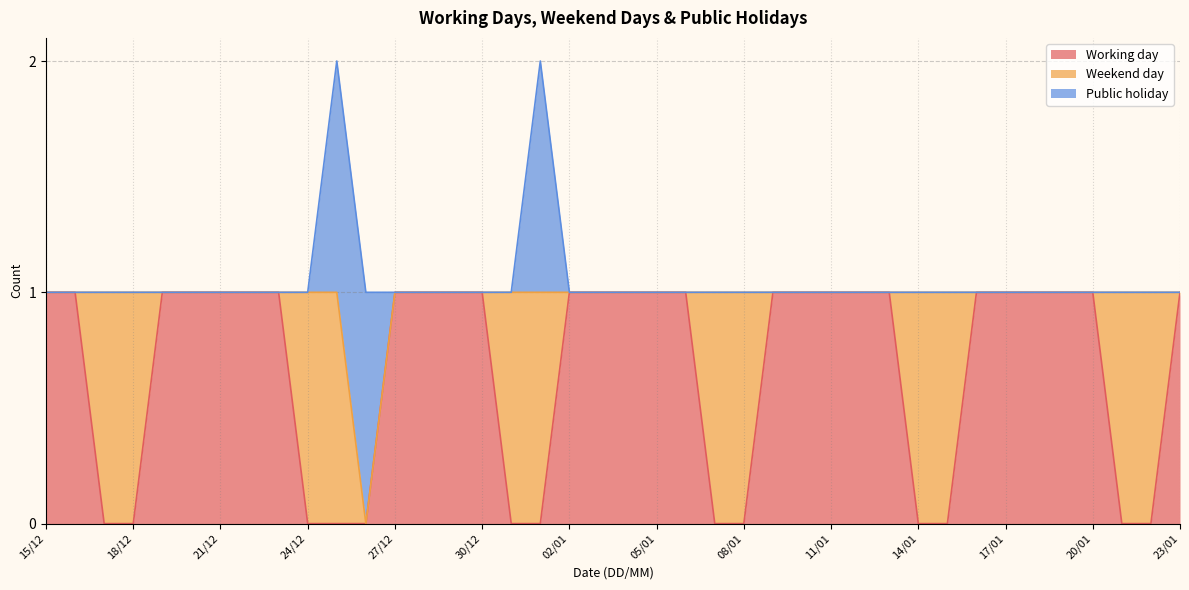

Reading left to right, list all the values displayed in this chart.

Working day: 15/12=1	16/12=1	17/12=0	18/12=0	19/12=1	20/12=1	21/12=1	22/12=1	23/12=1	24/12=0	25/12=0	26/12=0	27/12=1	28/12=1	29/12=1	30/12=1	31/12=0	01/01=0	02/01=1	03/01=1	04/01=1	05/01=1	06/01=1	07/01=0	08/01=0	09/01=1	10/01=1	11/01=1	12/01=1	13/01=1	14/01=0	15/01=0	16/01=1	17/01=1	18/01=1	19/01=1	20/01=1	21/01=0	22/01=0	23/01=1
Weekend day: 15/12=0	16/12=0	17/12=1	18/12=1	19/12=0	20/12=0	21/12=0	22/12=0	23/12=0	24/12=1	25/12=1	26/12=0	27/12=0	28/12=0	29/12=0	30/12=0	31/12=1	01/01=1	02/01=0	03/01=0	04/01=0	05/01=0	06/01=0	07/01=1	08/01=1	09/01=0	10/01=0	11/01=0	12/01=0	13/01=0	14/01=1	15/01=1	16/01=0	17/01=0	18/01=0	19/01=0	20/01=0	21/01=1	22/01=1	23/01=0
Public holiday: 15/12=0	16/12=0	17/12=0	18/12=0	19/12=0	20/12=0	21/12=0	22/12=0	23/12=0	24/12=0	25/12=1	26/12=1	27/12=0	28/12=0	29/12=0	30/12=0	31/12=0	01/01=1	02/01=0	03/01=0	04/01=0	05/01=0	06/01=0	07/01=0	08/01=0	09/01=0	10/01=0	11/01=0	12/01=0	13/01=0	14/01=0	15/01=0	16/01=0	17/01=0	18/01=0	19/01=0	20/01=0	21/01=0	22/01=0	23/01=0